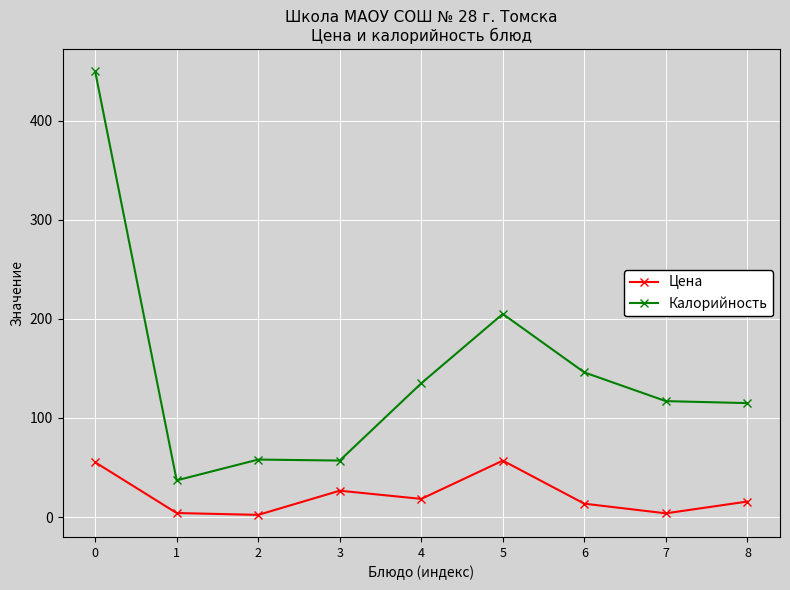

The value of Цена at 8 is 15.6. True or false?

True